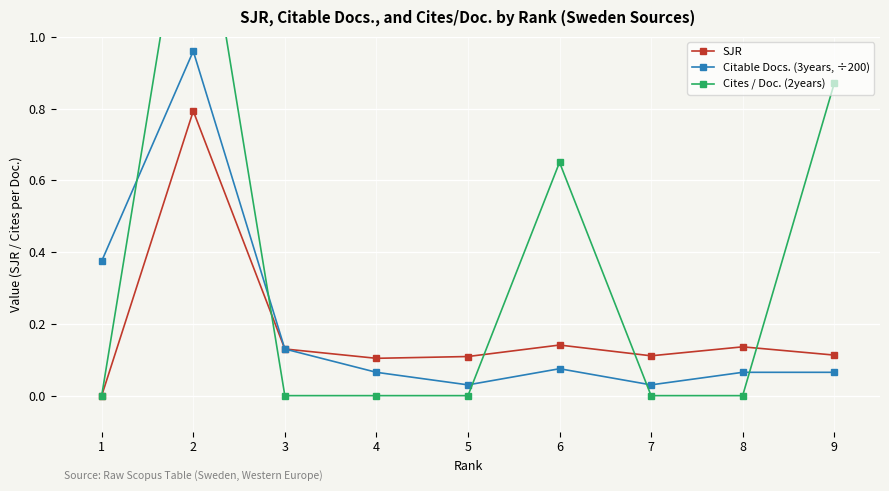

List the labels in order of Citable Docs. (3years, ÷200) value, largest first.

2, 1, 3, 6, 4, 8, 9, 5, 7